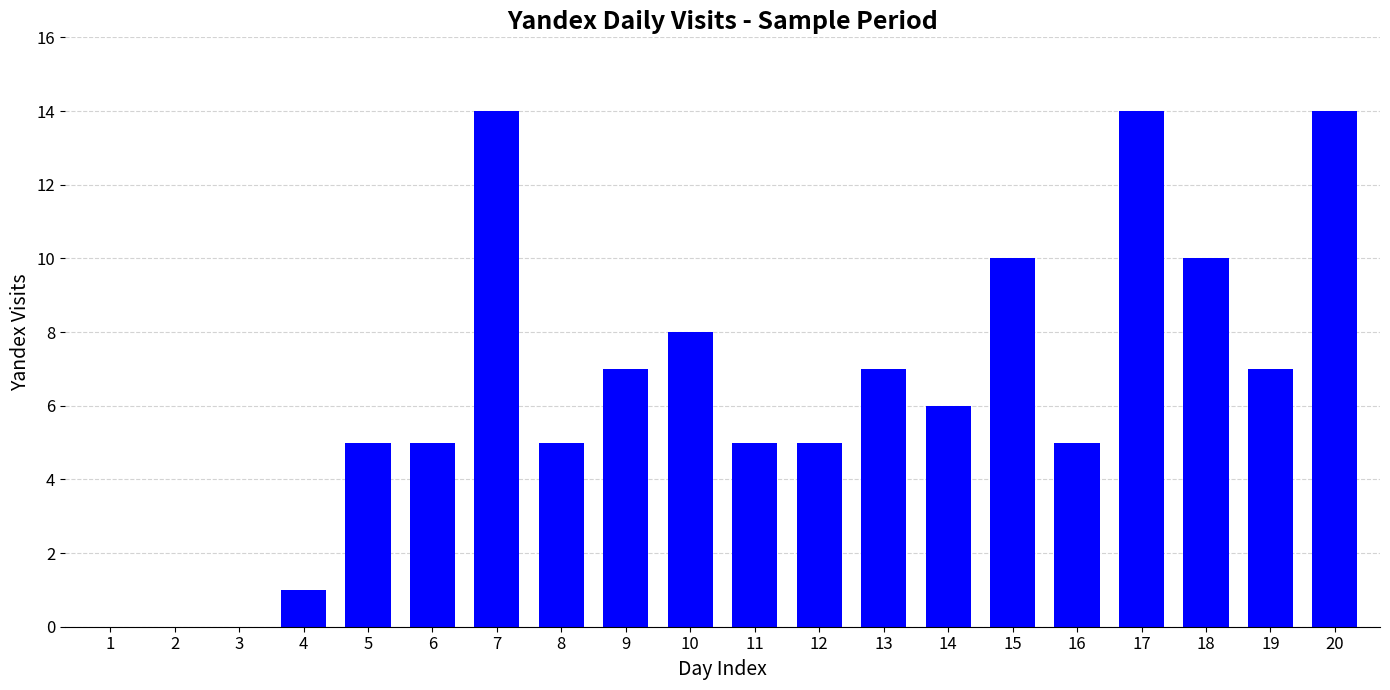

What is the average value?

6